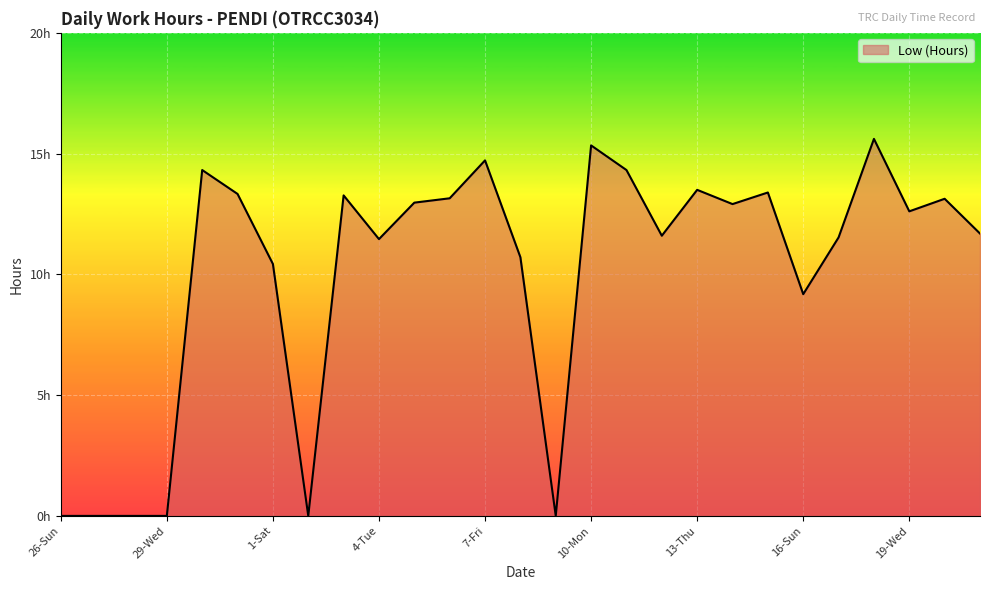

What is the value of the 11th point from the left?

13.0